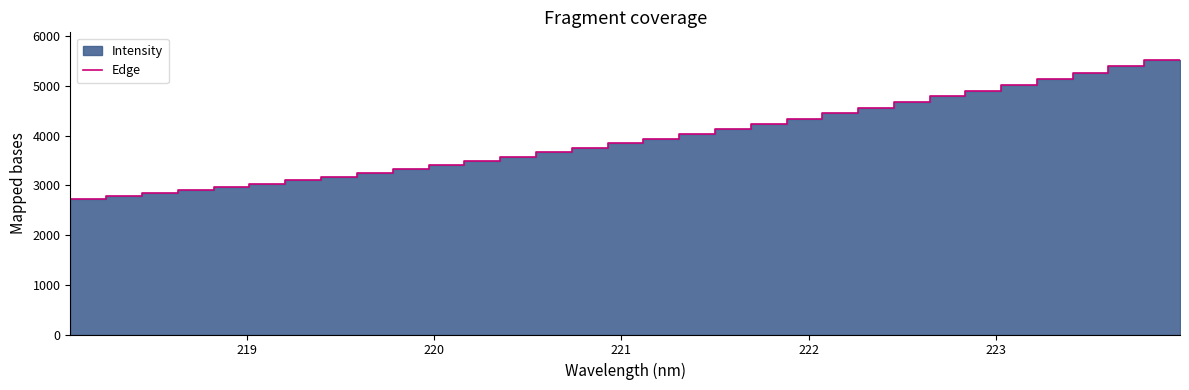

What is the minimum value shown in the chart?

2662.9